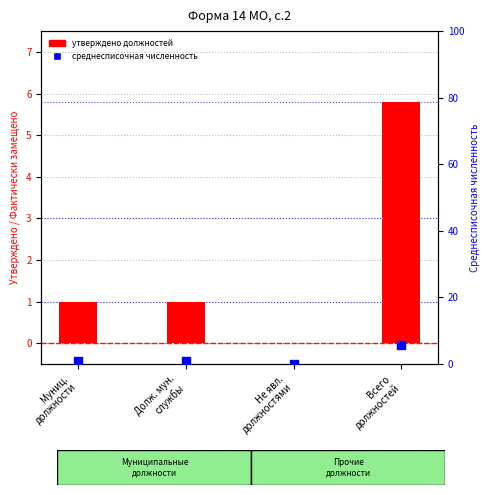

Which series has the largest Y range (max minus min)?

утверждено должностей